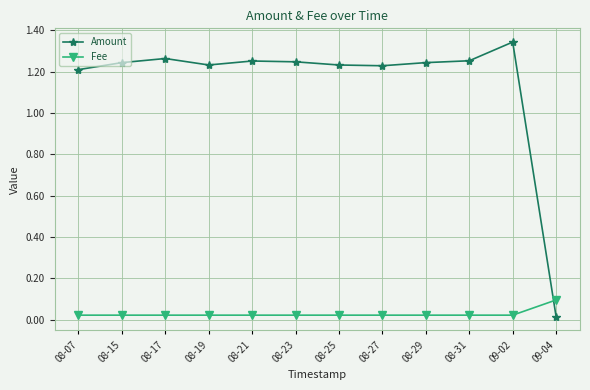

Does the chart have visible grid lines?

Yes